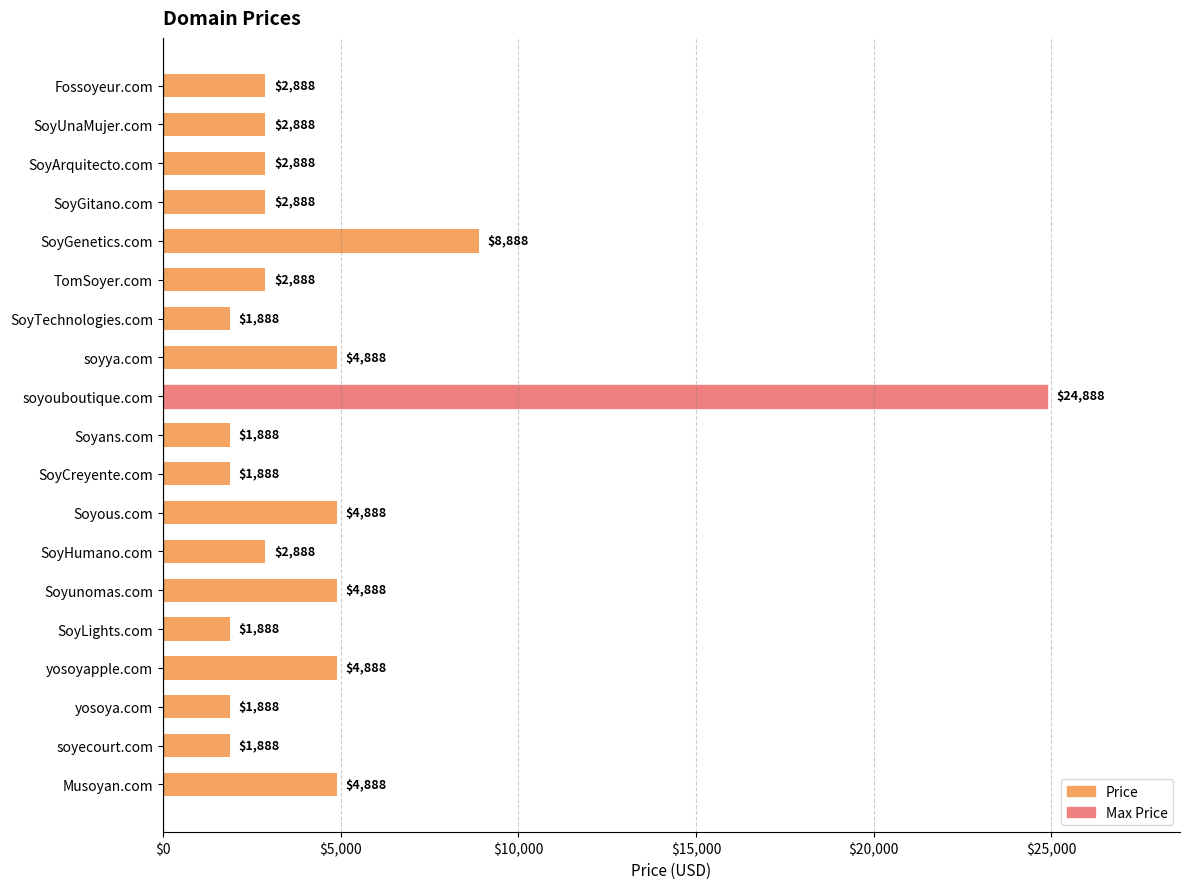

Which has a higher value, Musoyan.com or TomSoyer.com?

Musoyan.com